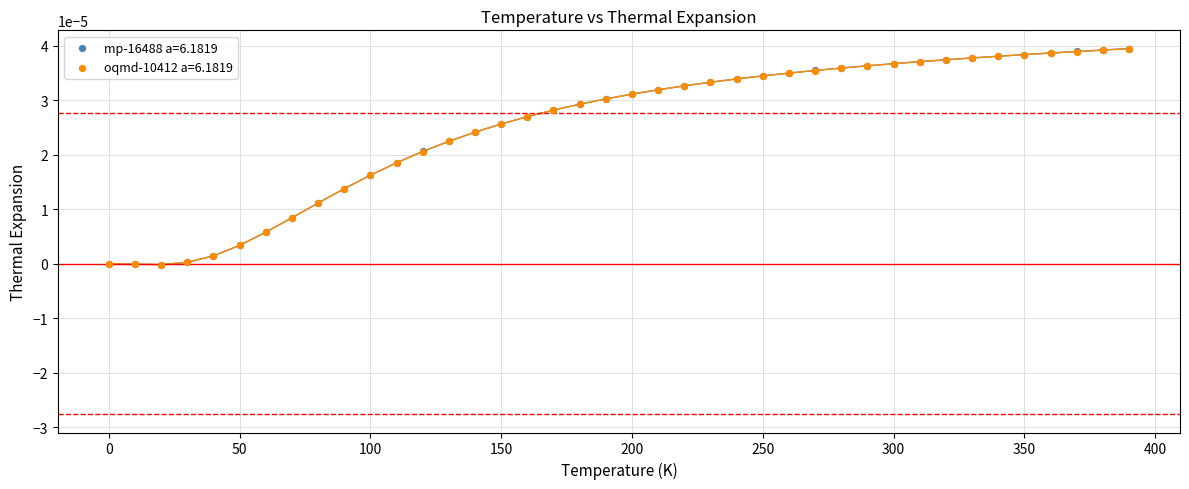

What are all the series names shown in the legend?

mp-16488 a=6.1819, oqmd-10412 a=6.1819